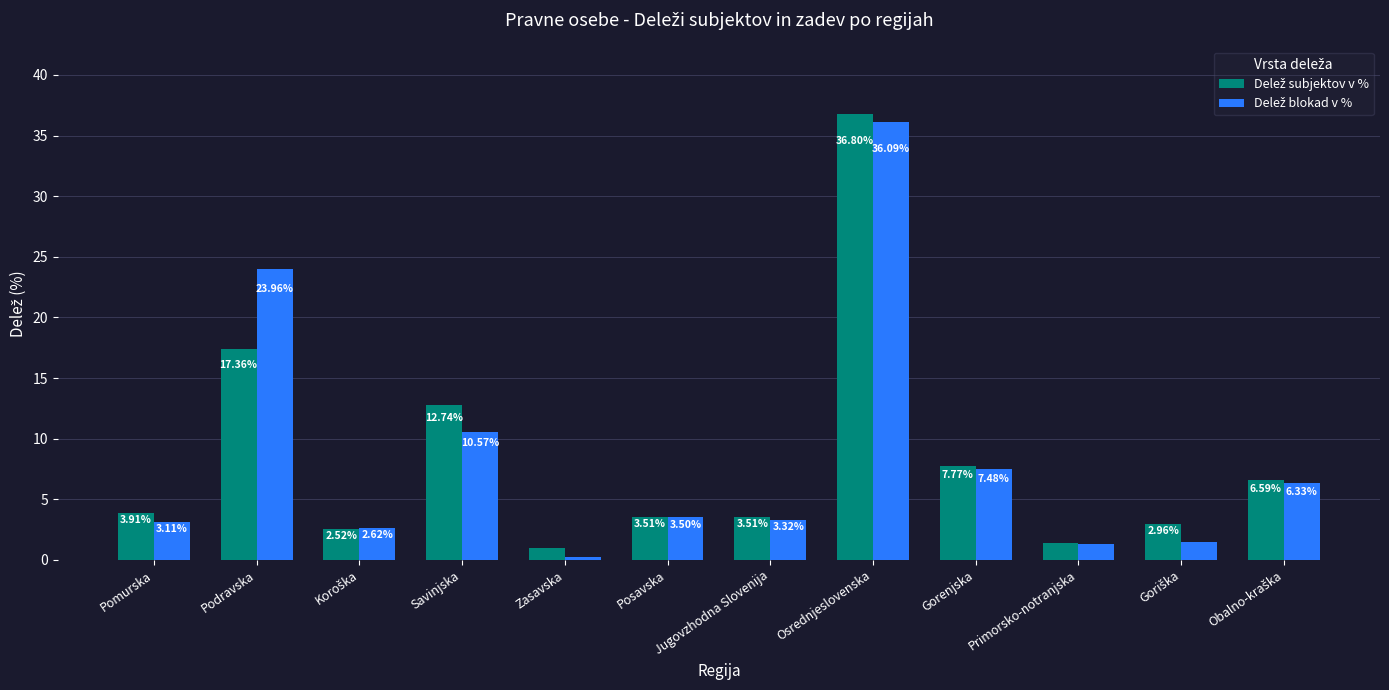

At which category is the sum across all series the highest?

Osrednjeslovenska